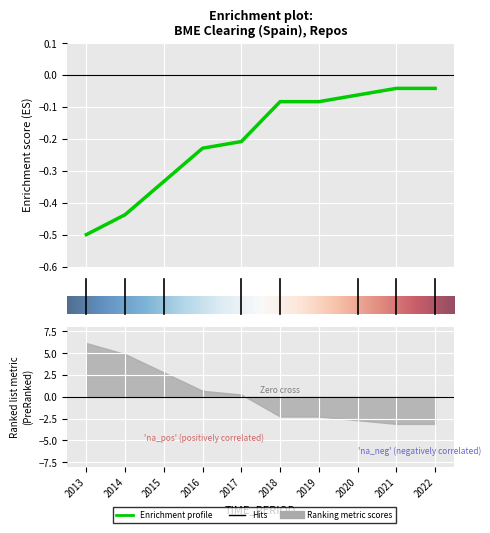

What is the difference between the values at 4 and 8?

0.2